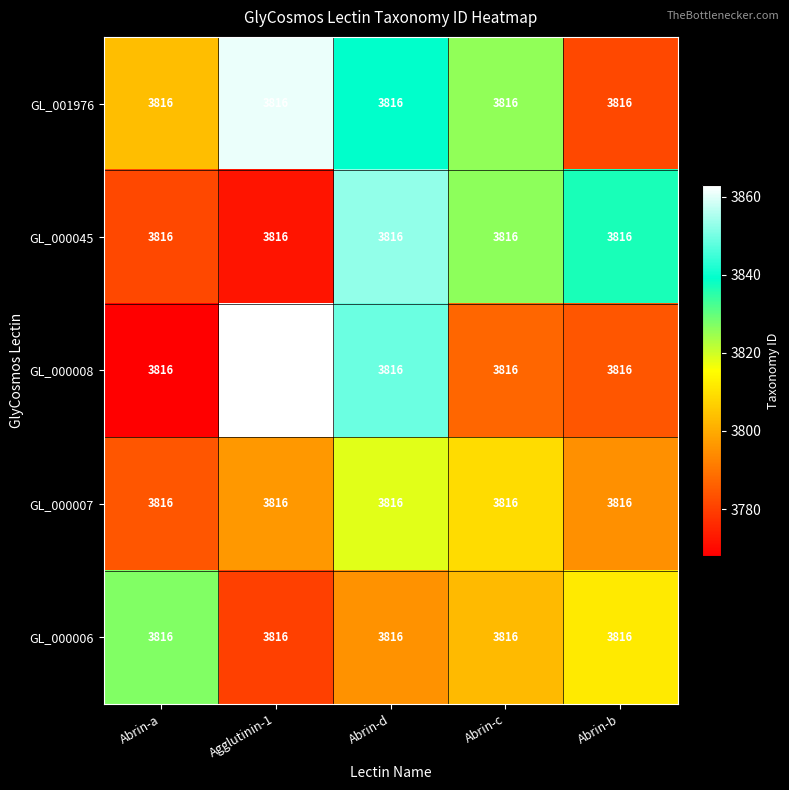

Count the number of data series in this chart.

5